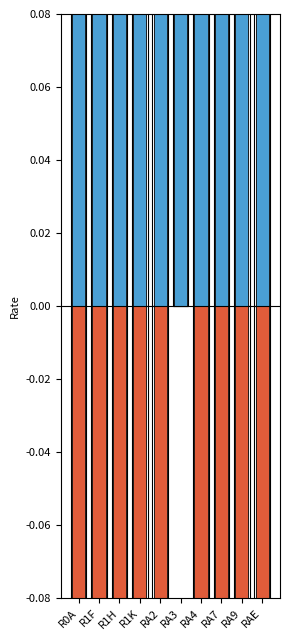

Which series has the largest total across all categories?

Occupancy Rate